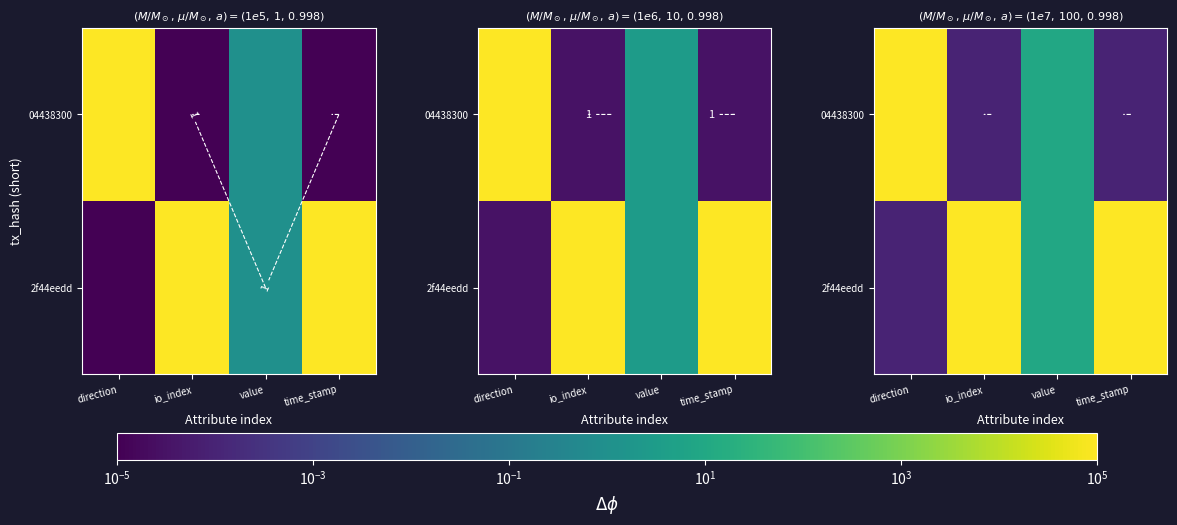

Rank the series at value from highest to lowest value.

2f44eedd, 04438300